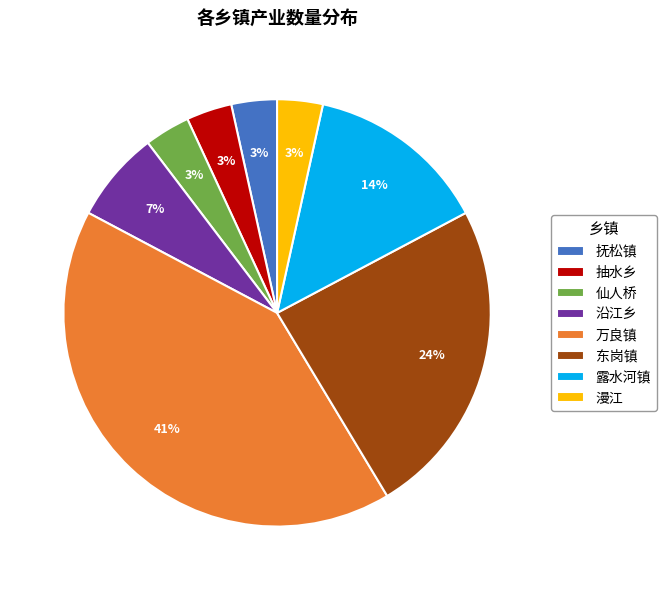

How many segments does this pie chart have?

8